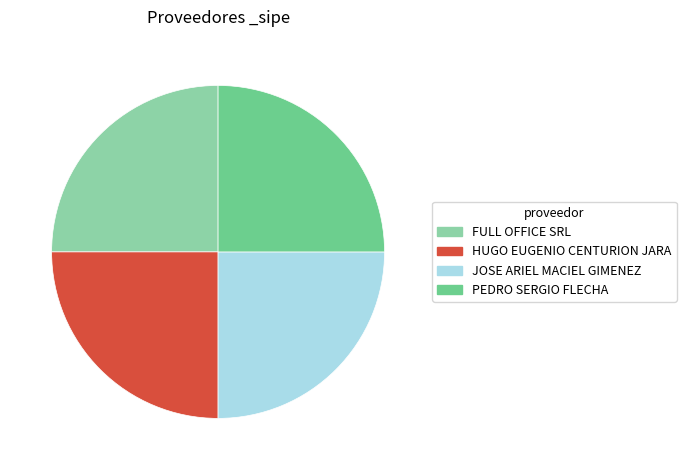

Approximately how many times larger is the value at PEDRO SERGIO FLECHA compared to FULL OFFICE SRL?

1.0